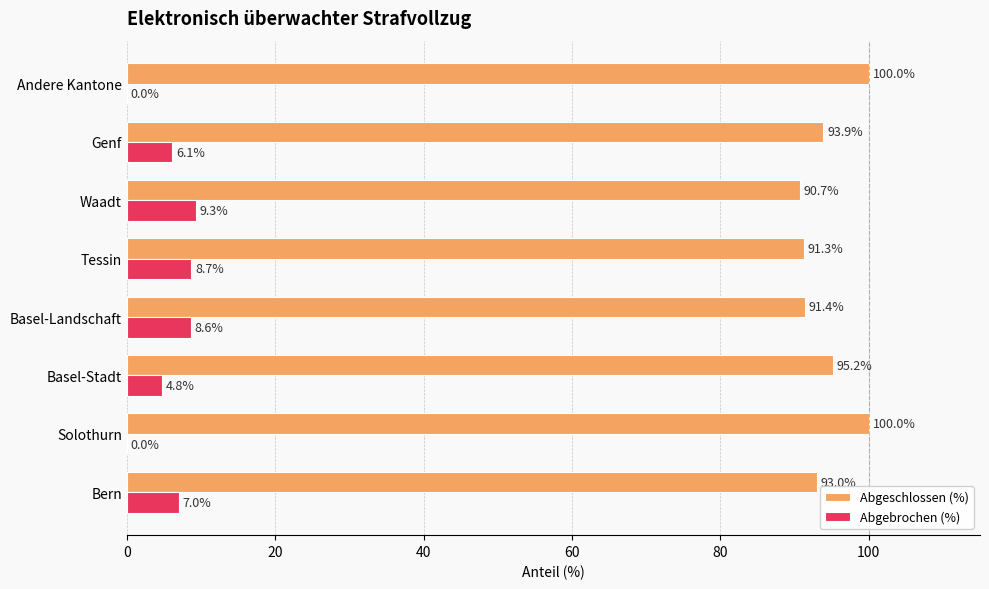

What is the approximate value of Abgebrochen (%) at Basel-Stadt?

4.8